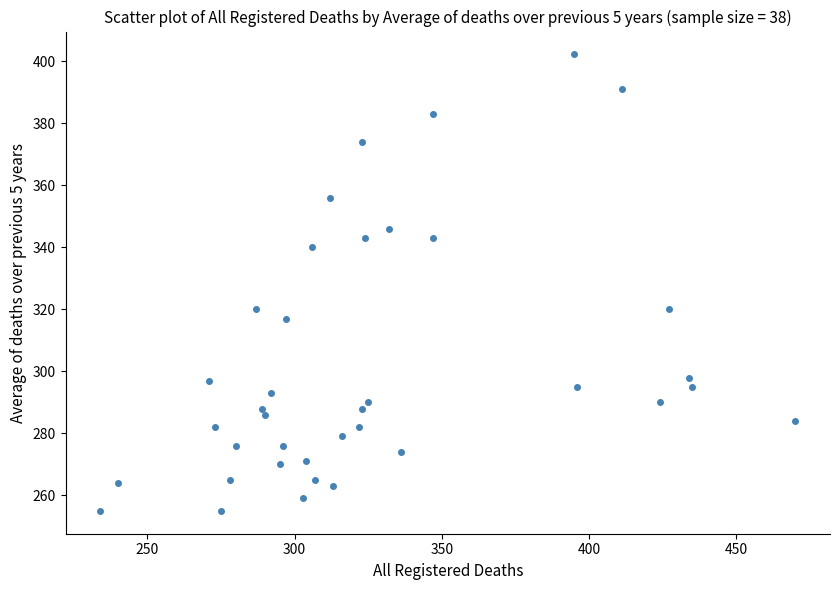

What is the range of X values (max minus min)?

236.0